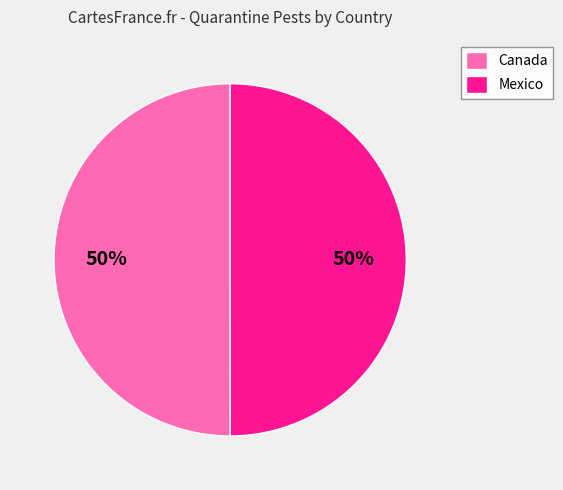

The Mexico slice represents 43% of the pie. True or false?

False